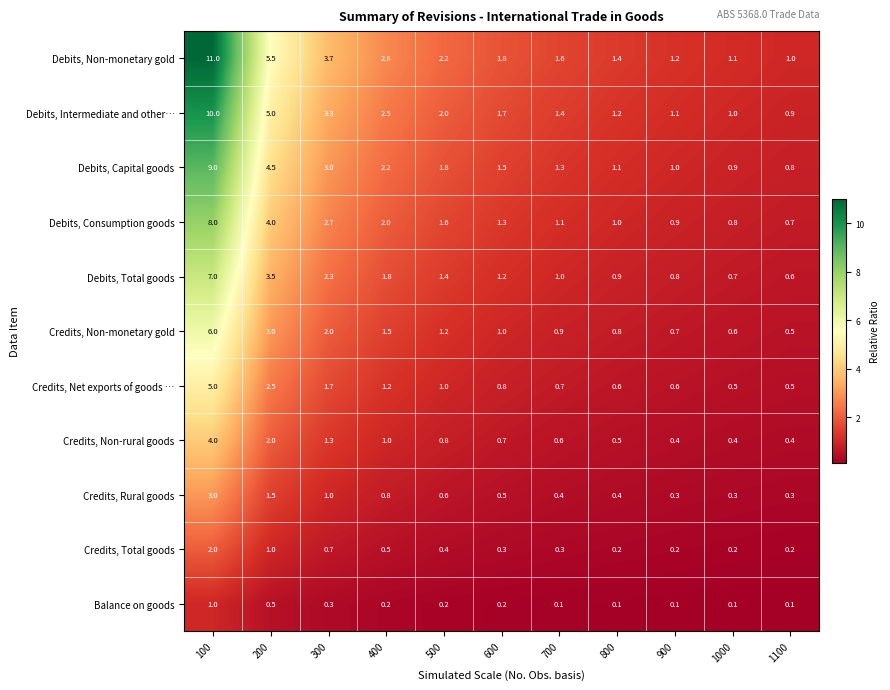

What is the difference between the Debits, Total goods values at 800 and 500?

0.5